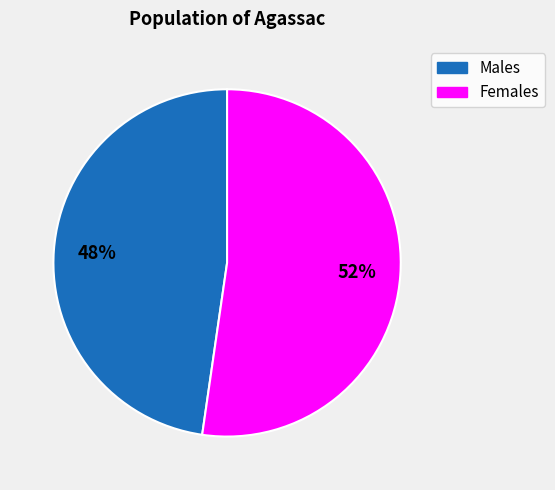

Is there a majority slice in this chart?

Yes